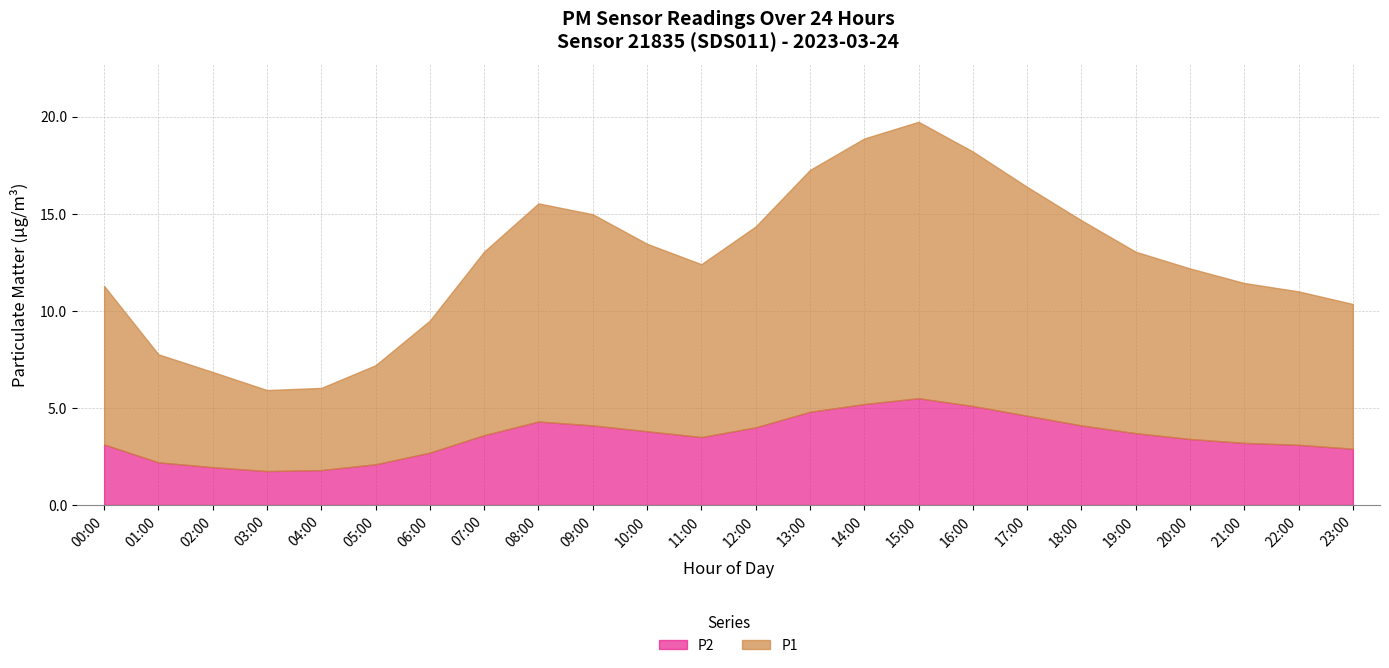

How many interior local valleys does the P2 series have?

2